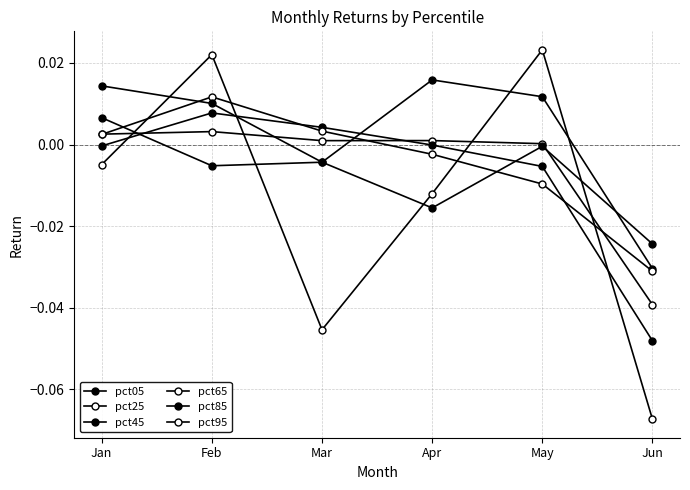

How many values in the pct95 series exceed 0?

2